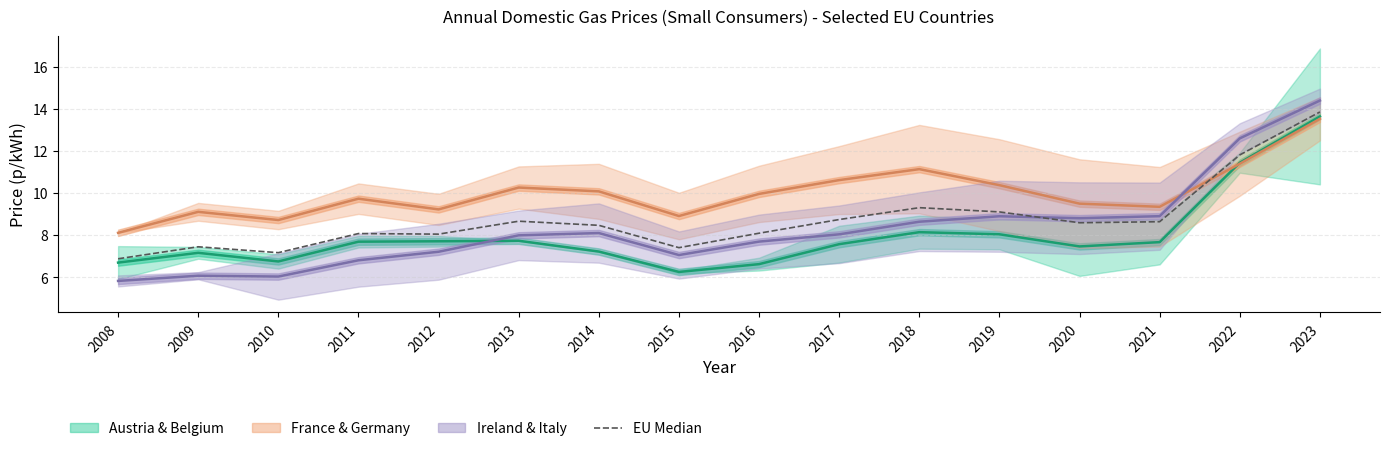

At which label is Ireland & Italy closest to 10?

2021